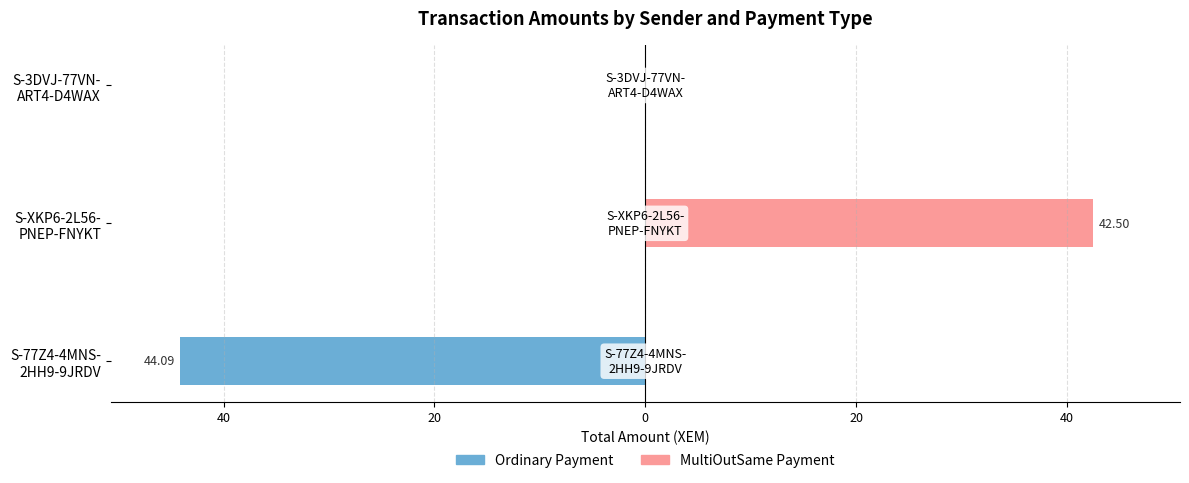

The Ordinary Payment series shows -28.2 at S-XKP6-2L56- PNEP-FNYKT. True or false?

False